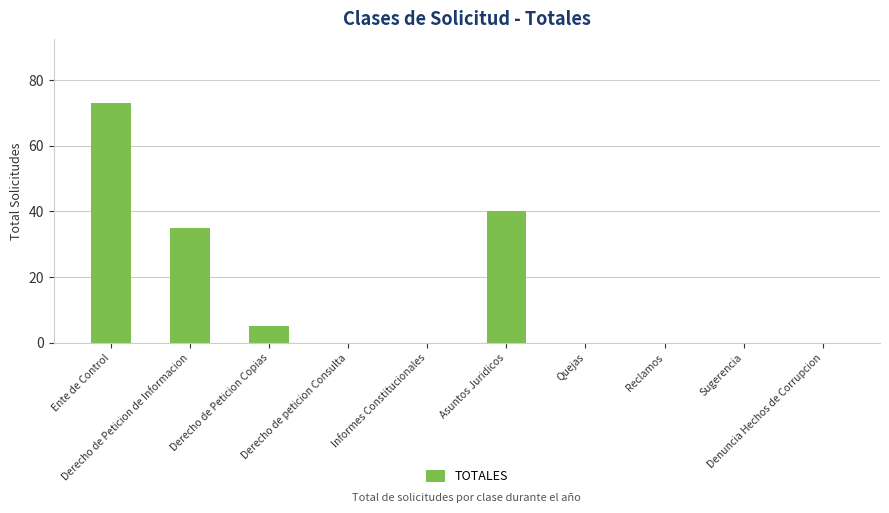

The value at Denuncia Hechos de Corrupcion is 0. True or false?

True